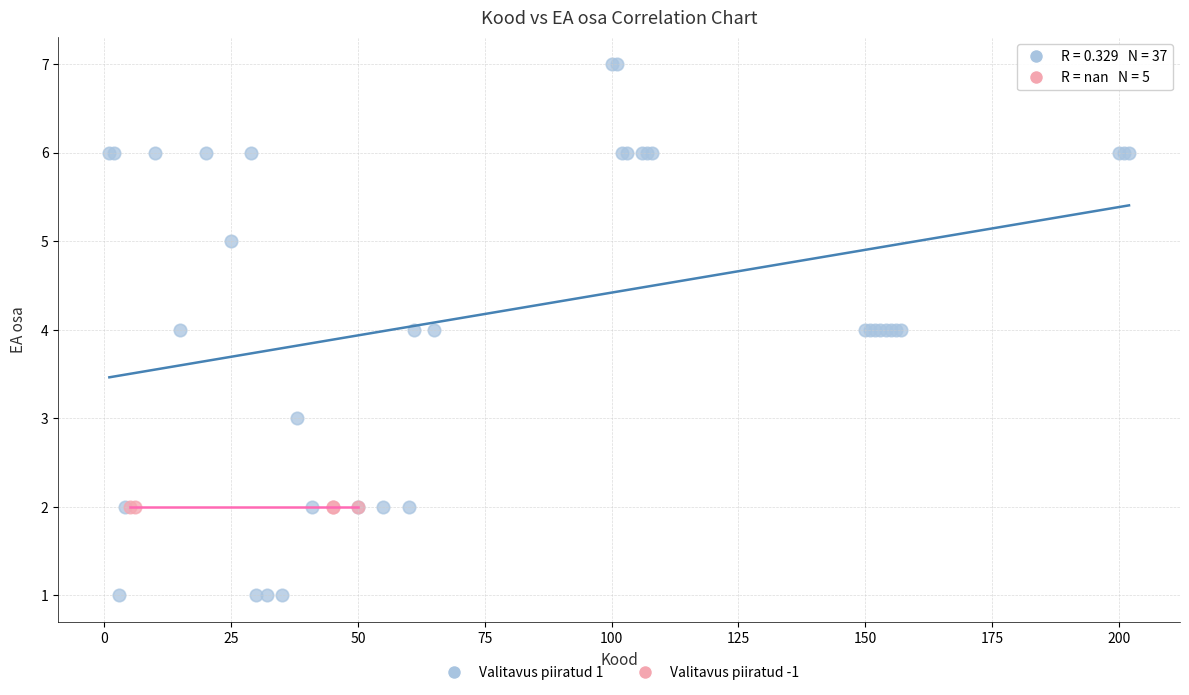

Which series reaches the minimum Y coordinate?

Valitavus piiratud 1